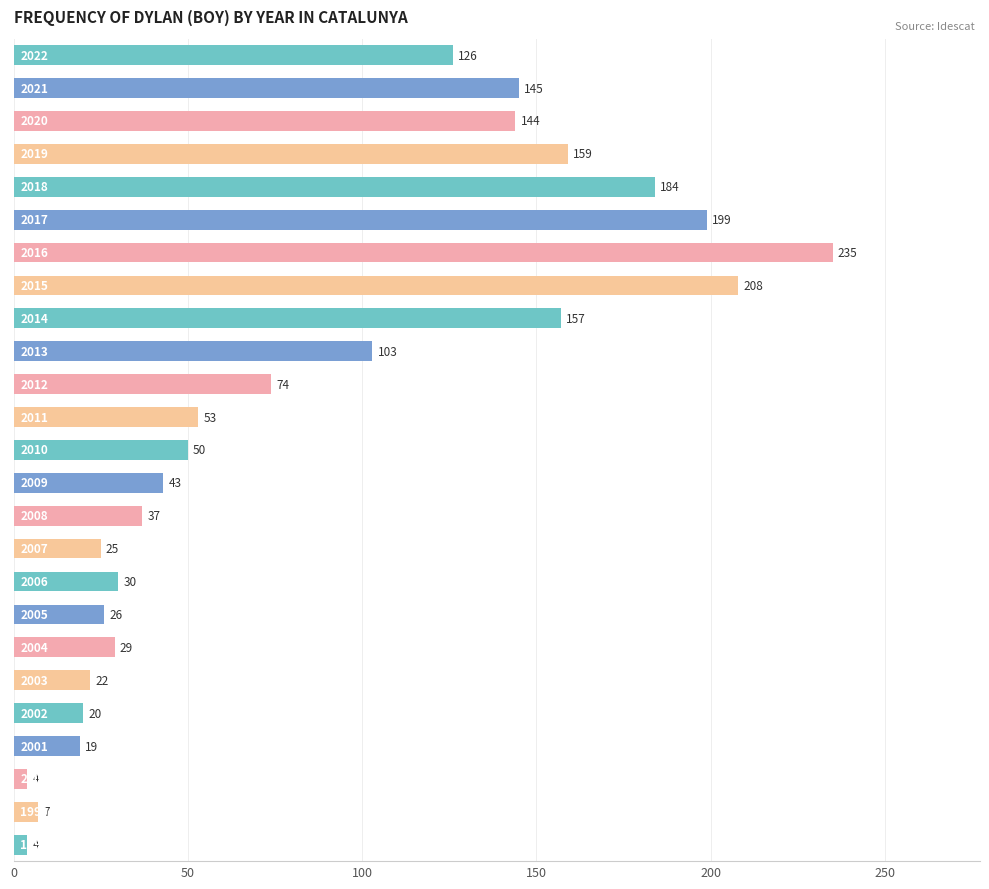

Reading top to bottom, extract all data points from this chart.

126	145	144	159	184	199	235	208	157	103	74	53	50	43	37	25	30	26	29	22	20	19	4	7	4